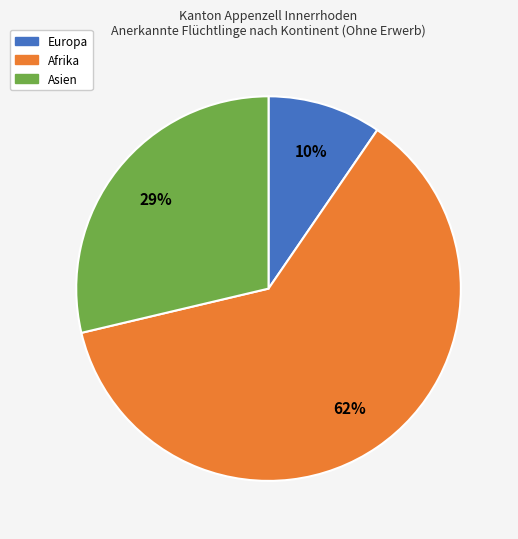

How many slices are in this pie chart?

3